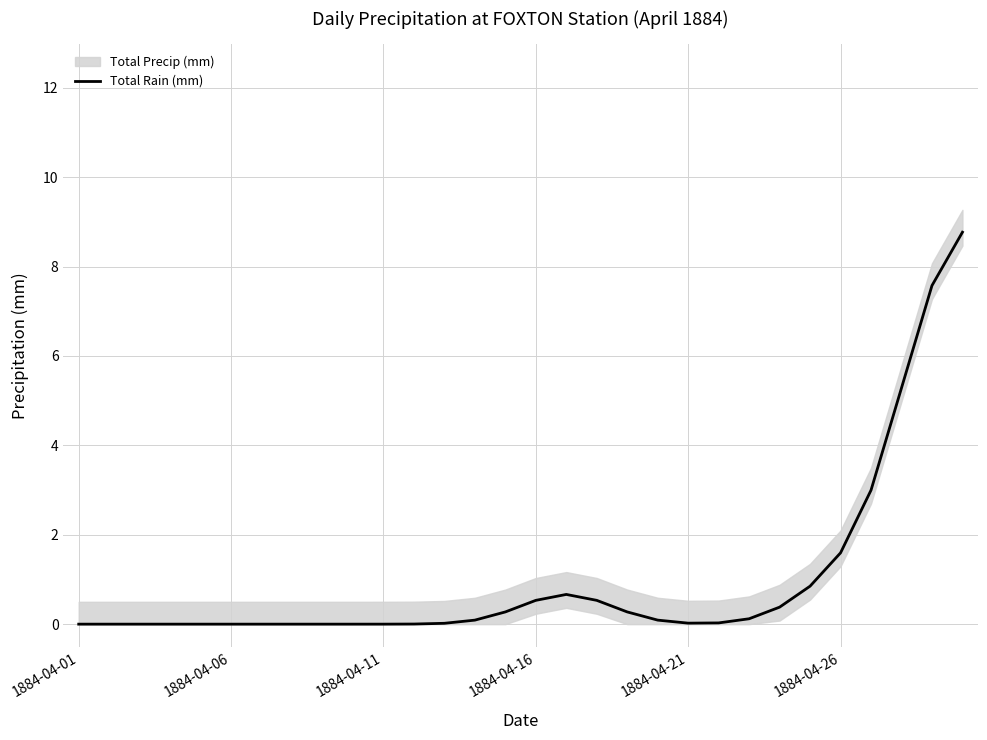

How many points are higher than both their immediate neighbors (excluding endpoints)?

1